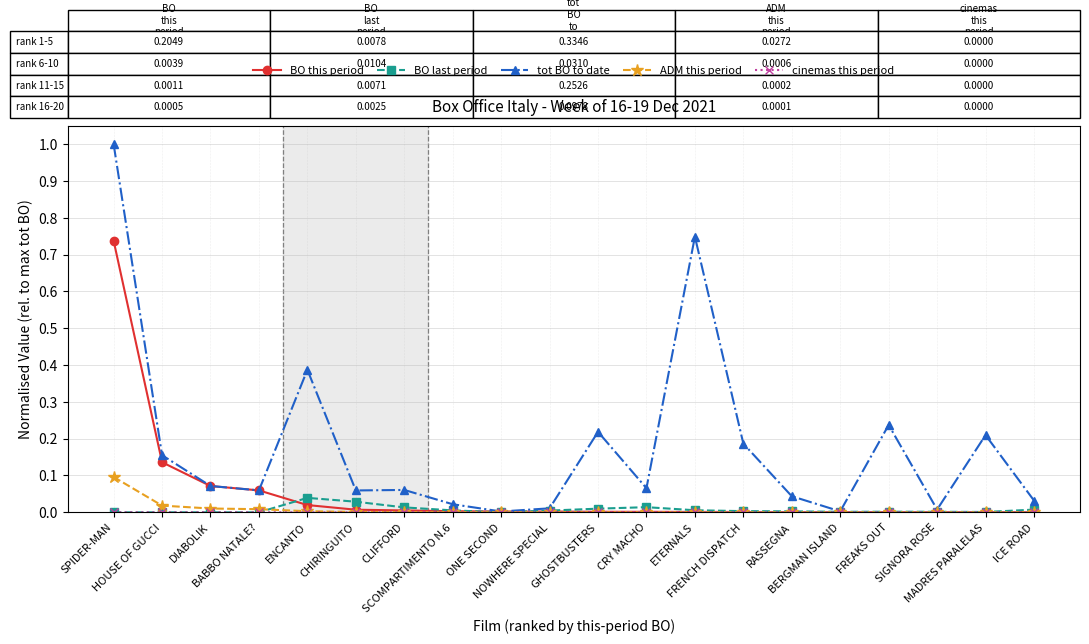

What is the greatest value displayed?

1.0